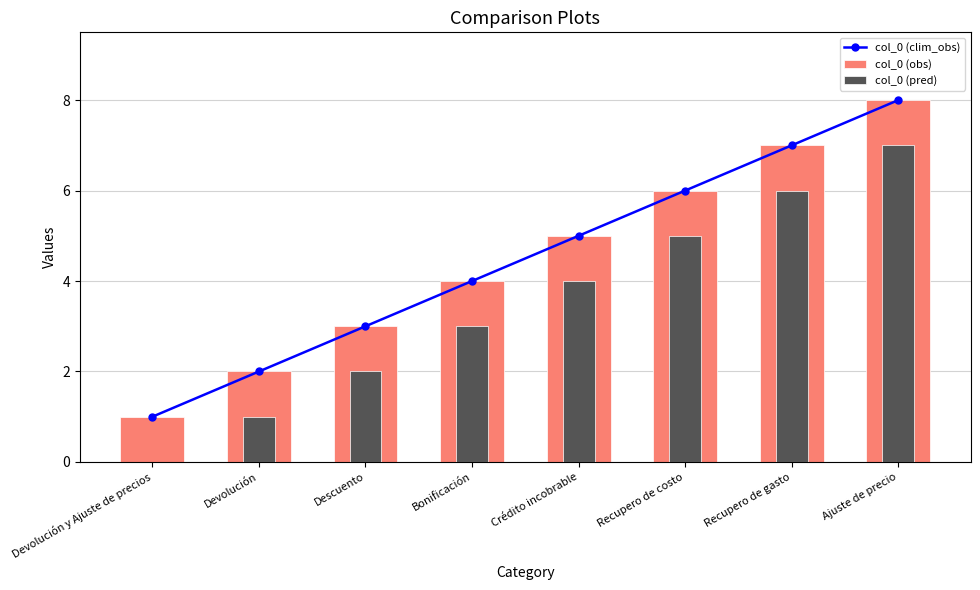

What is the sum of the col_0 (pred) values at Crédito incobrable and Recupero de gasto?

10